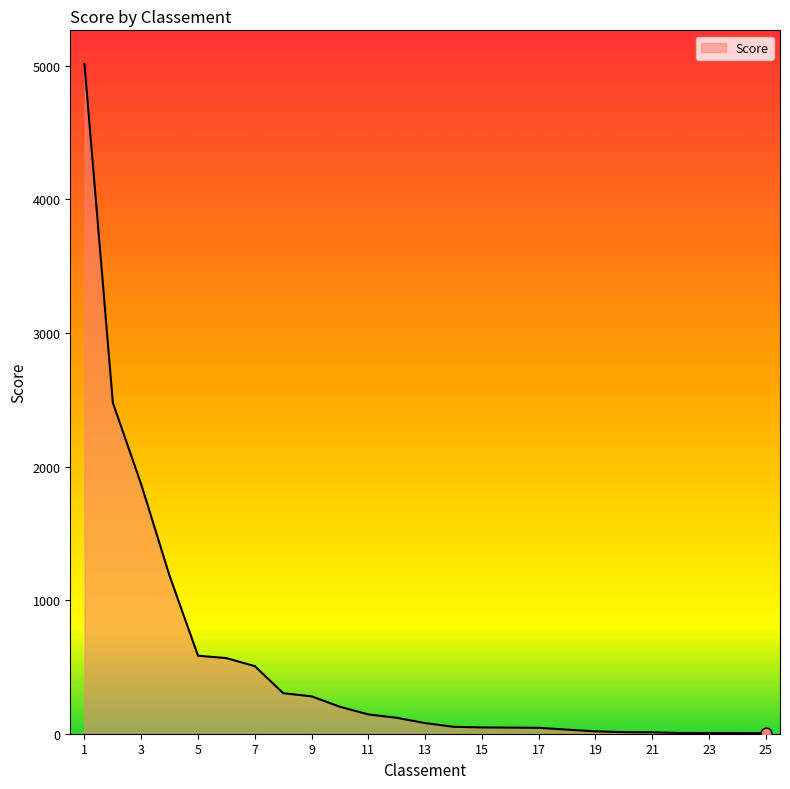

What is the maximum value shown in the chart?

5014.6